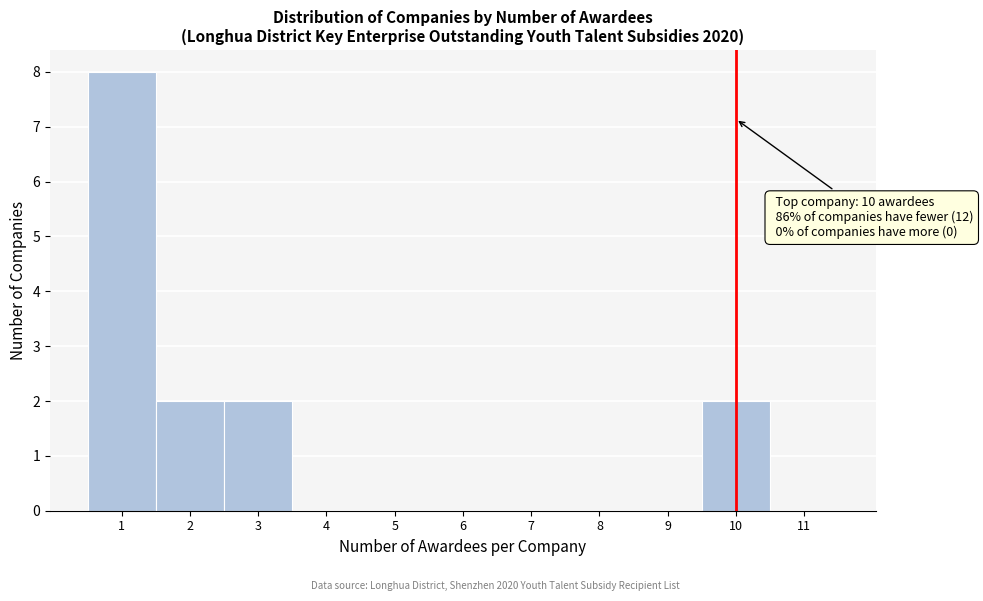

Which range on the x-axis has the tallest bar?

0.5 to 1.5